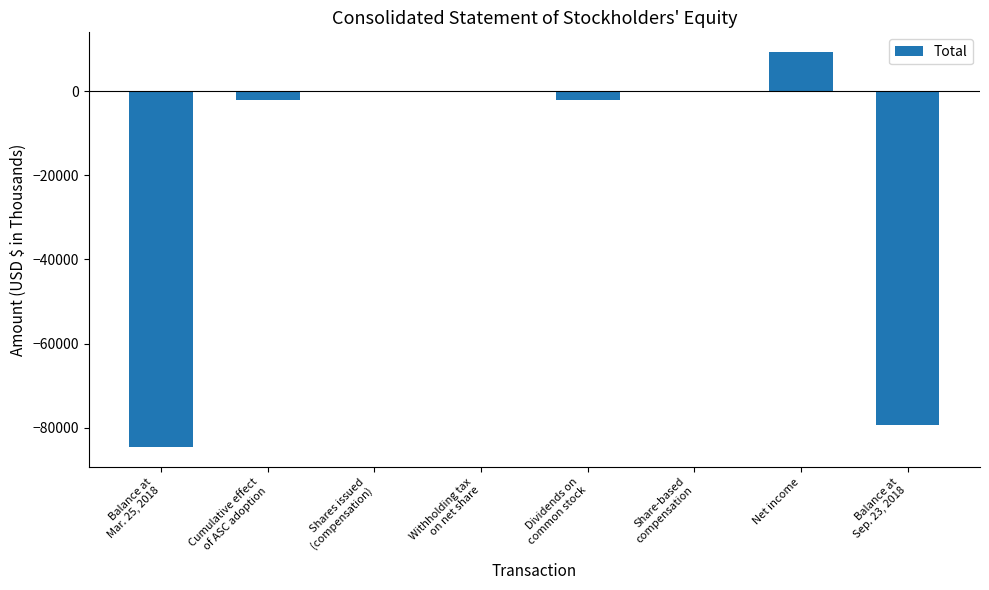

Which label corresponds to the largest value in the chart?

Net income